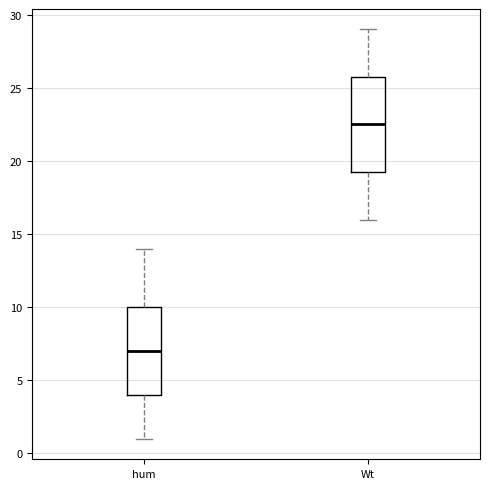

Which box has the lowest median line?

hum